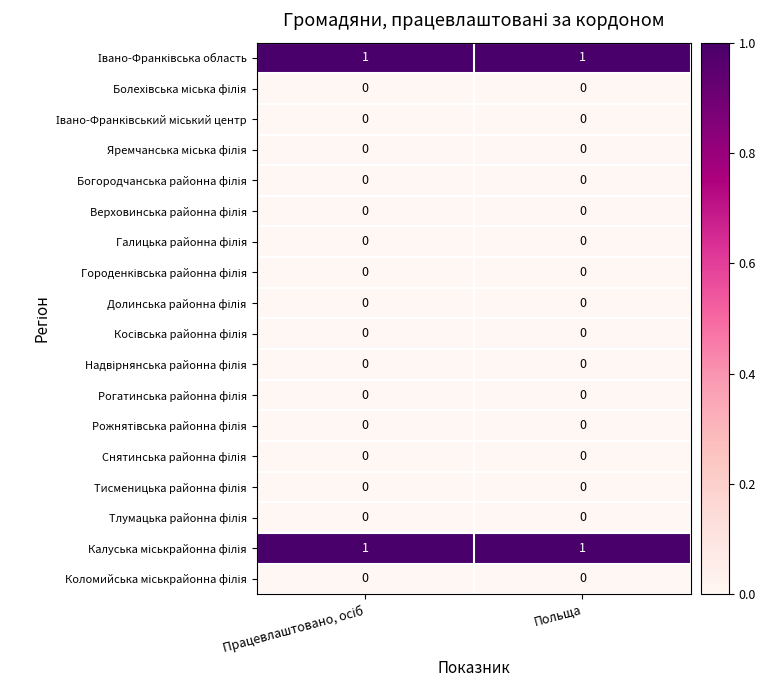

At how many categories does at least one series exceed 0?

2